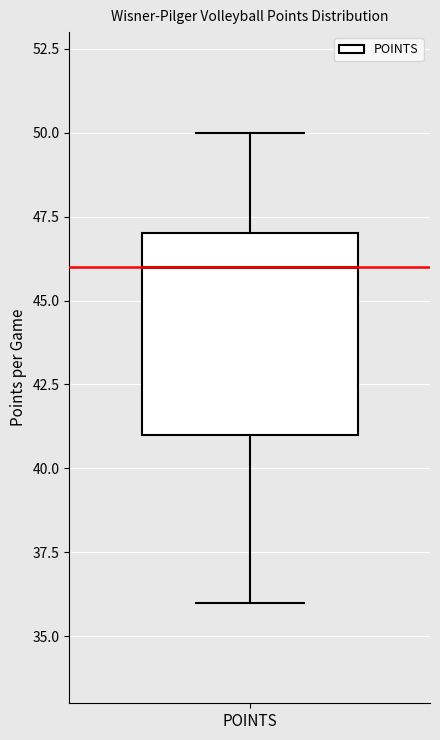

Where is the lower edge of the box for POINTS on the y-axis? The values are not printed on the chart, so give them approximately, as read against the axis.

41